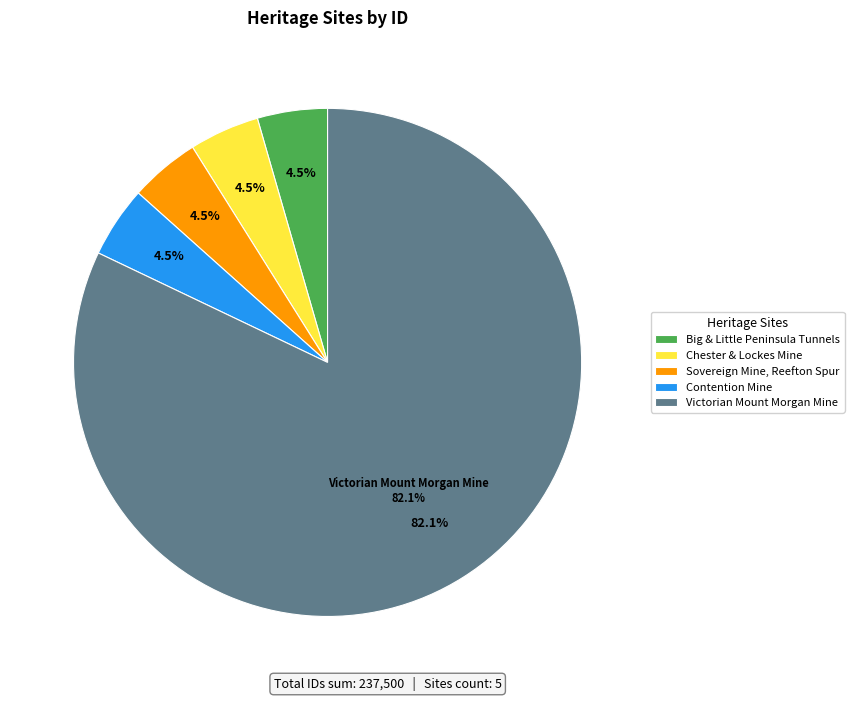

Which category accounts for the majority?

VICTORIAN MOUNT MORGAN MINE